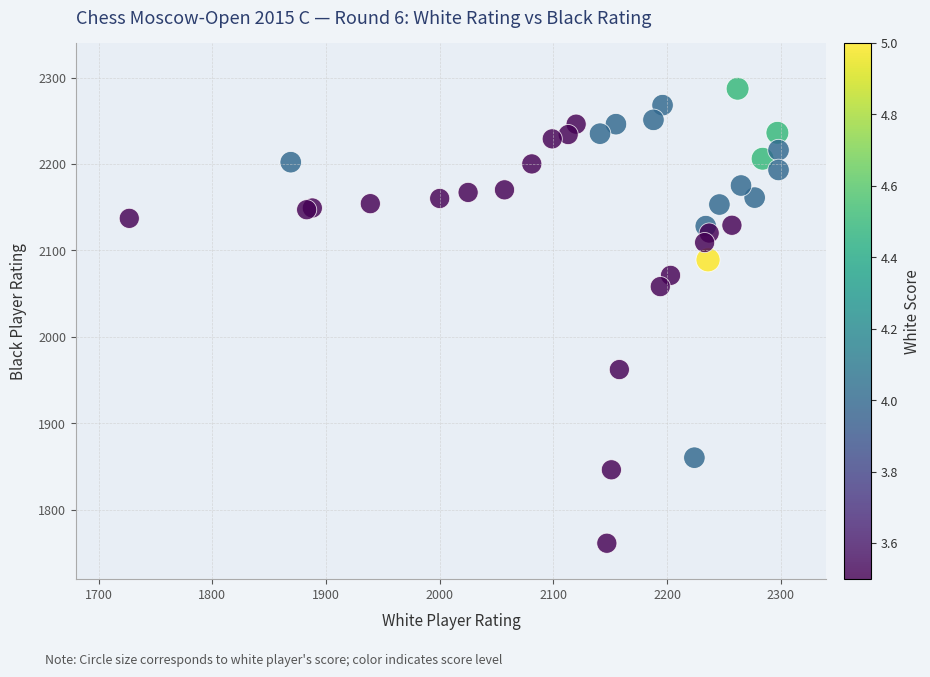

What Y value in the scatter plot is closest to 2024?

2058